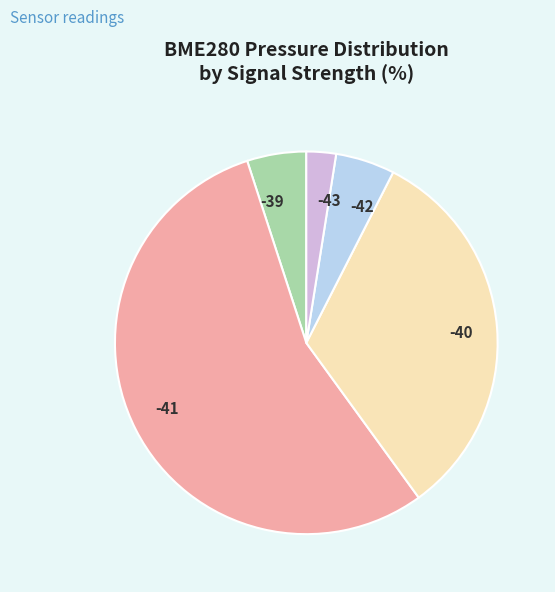

Do -41 and -40 together represent more than half of the pie?

Yes